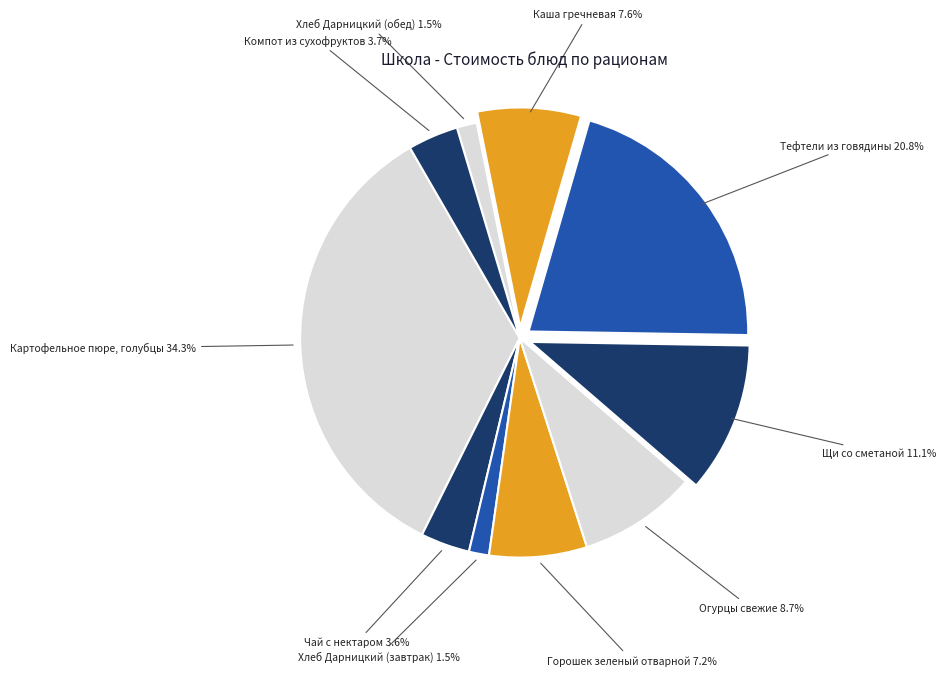

How many segments does this pie chart have?

10